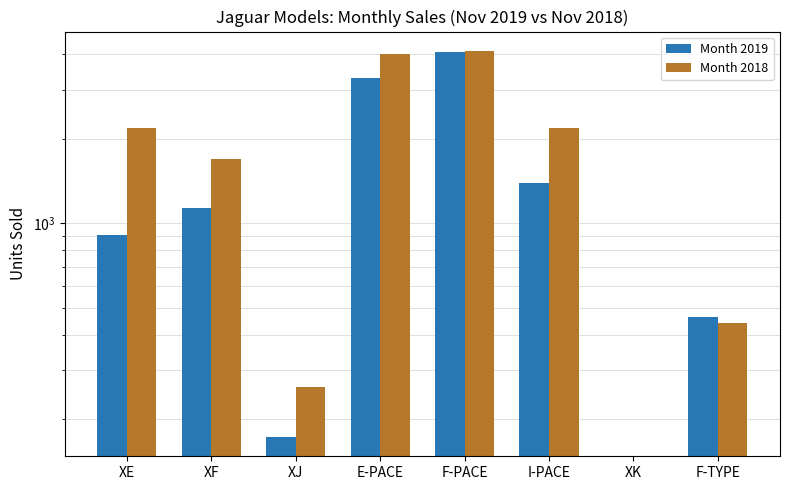

What is the label of the 6th bar from the right?

XJ